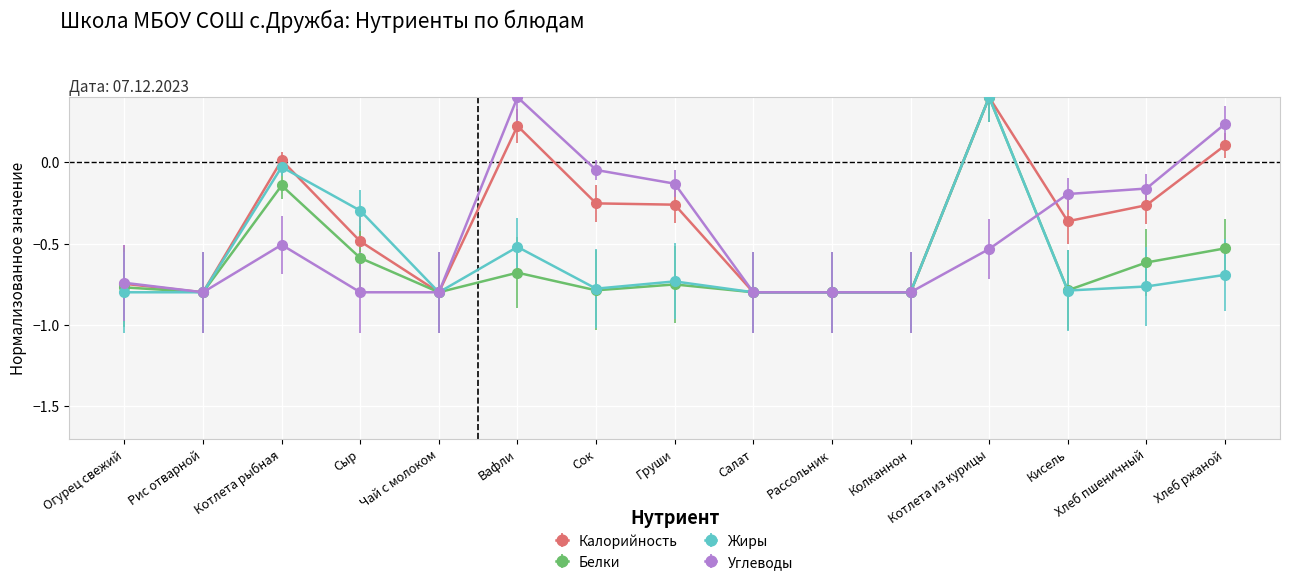

Which series has the largest total across all categories?

Калорийность